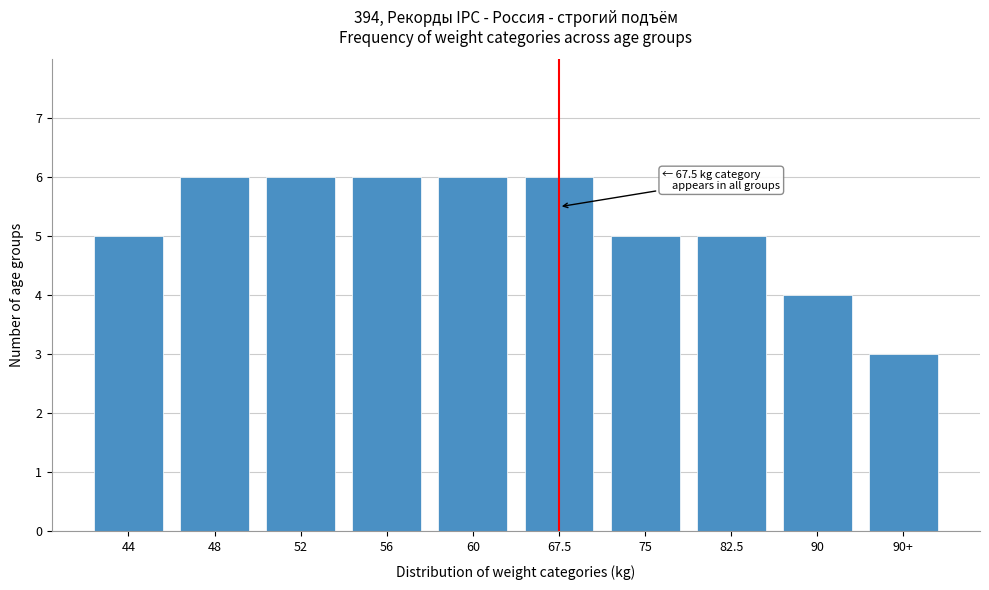

Reading left to right, extract all data points from this chart.

44=5	48=6	52=6	56=6	60=6	67.5=6	75=5	82.5=5	90=4	90+=3